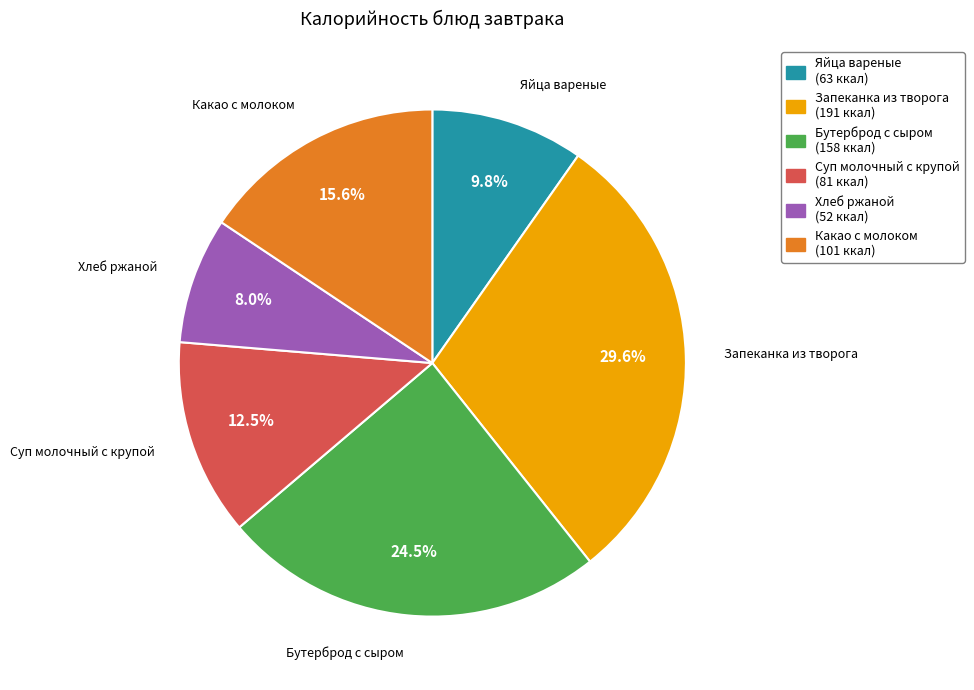

Count the number of slices in the pie.

6